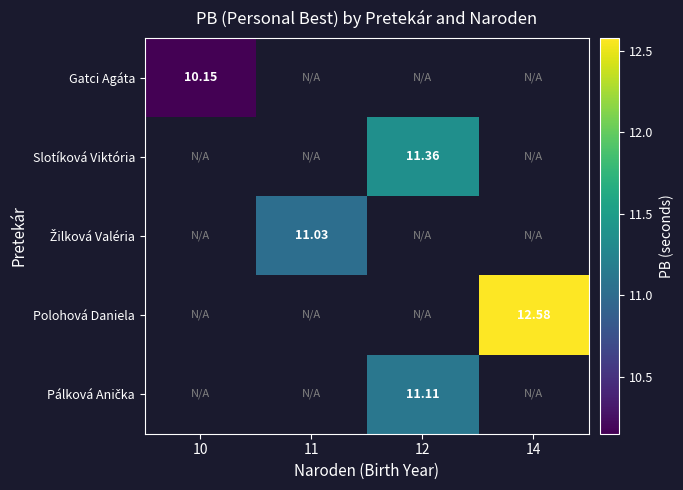

What is the smallest value displayed?

10.2